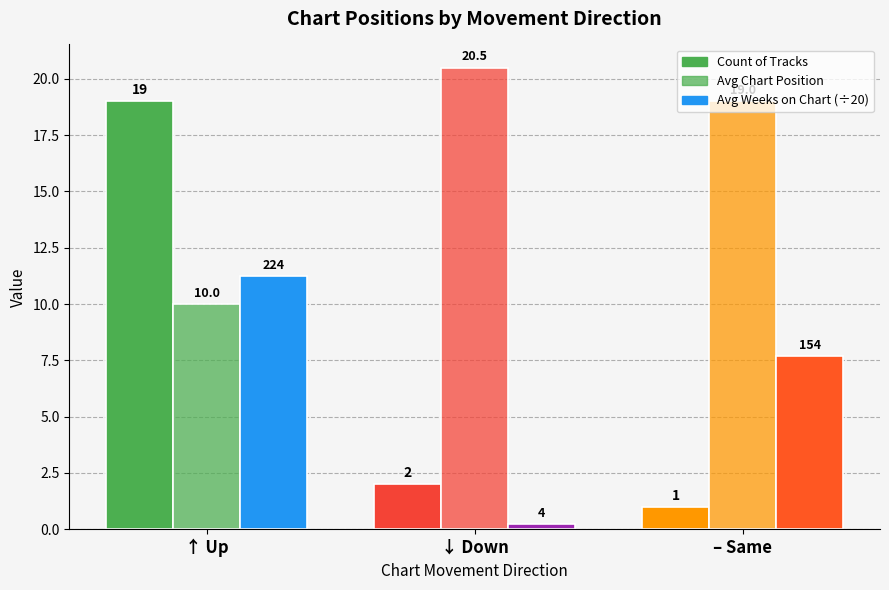

What is the label of the 1st bar from the right?

– Same